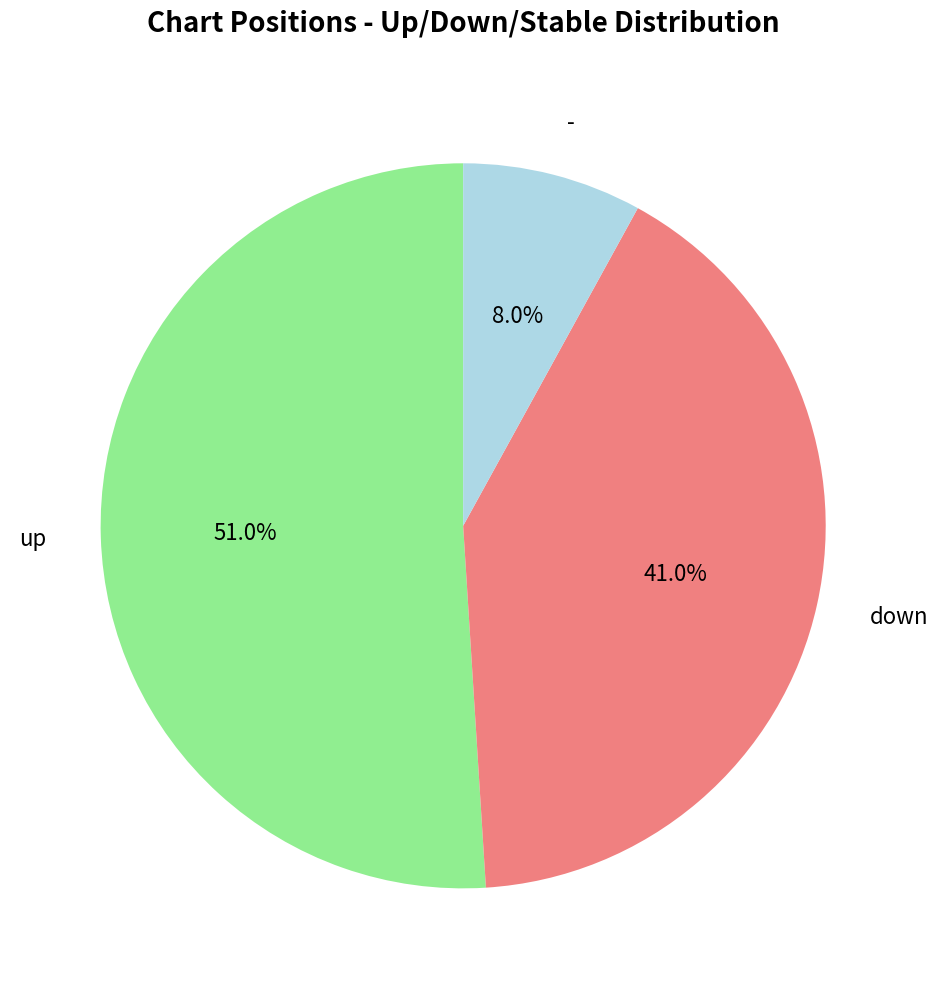

Combined, do - and down account for over 50%?

No